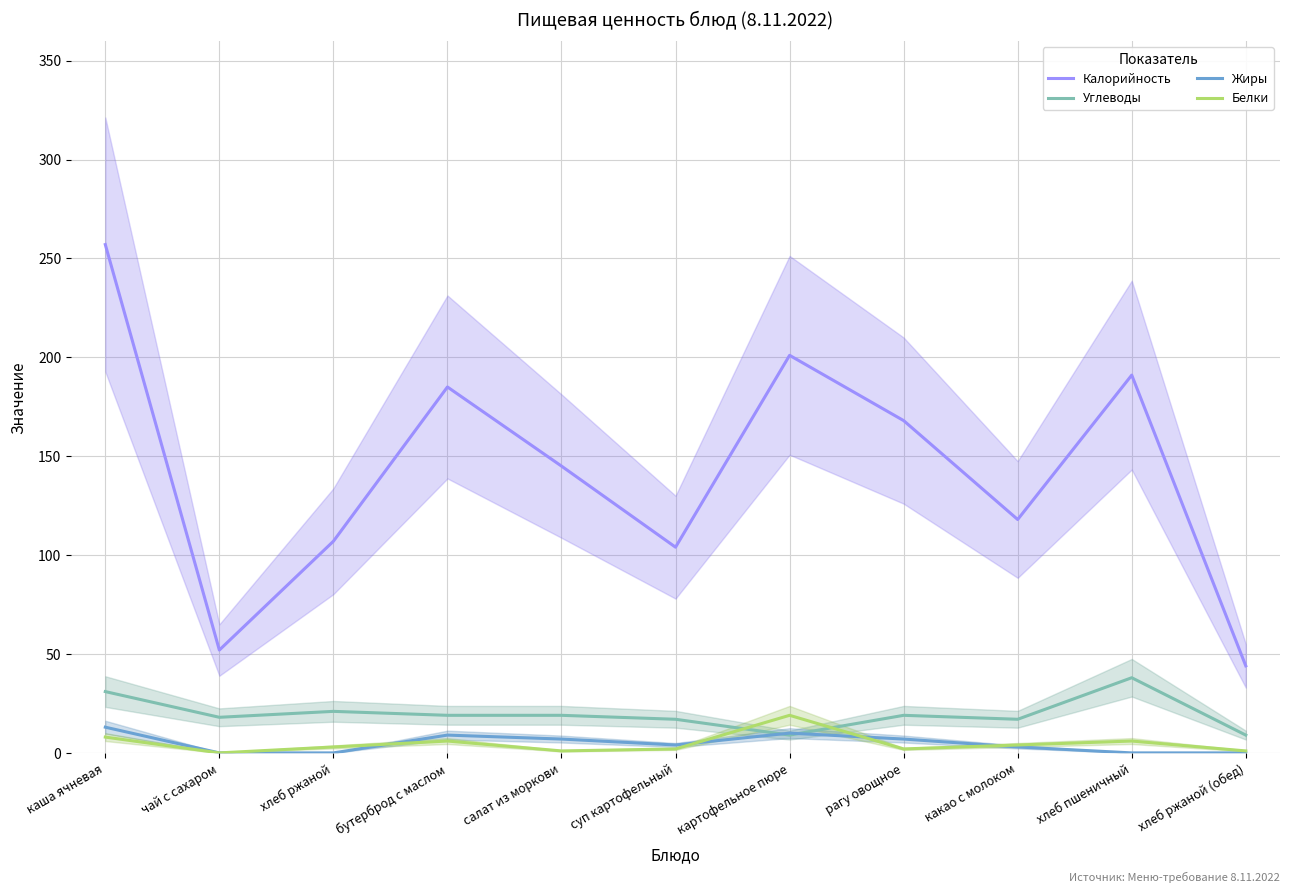

Reading left to right, extract all data points from this chart.

Калорийность: 257	52	107	185	145	104	201	168	118	191	44
Углеводы: 31	18	21	19	19	17	9	19	17	38	9
Жиры: 13	0	0	9	7	4	10	7	3	0	0
Белки: 8	0	3	6	1	2	19	2	4	6	1